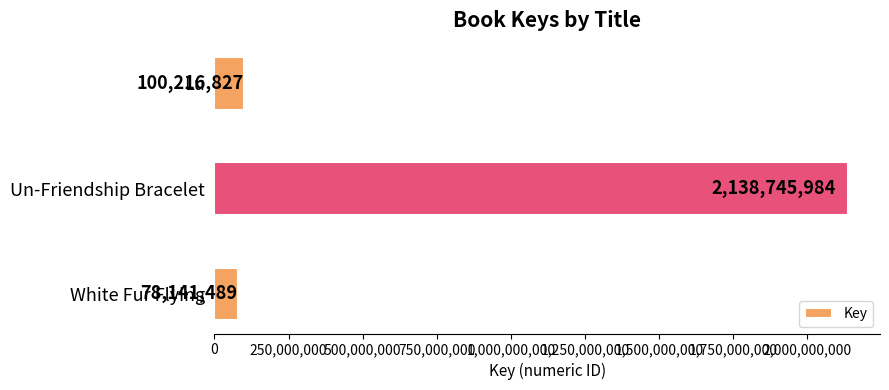

Reading bottom to top, what are all the values shown in this chart?

78141489	2138745984	100216827